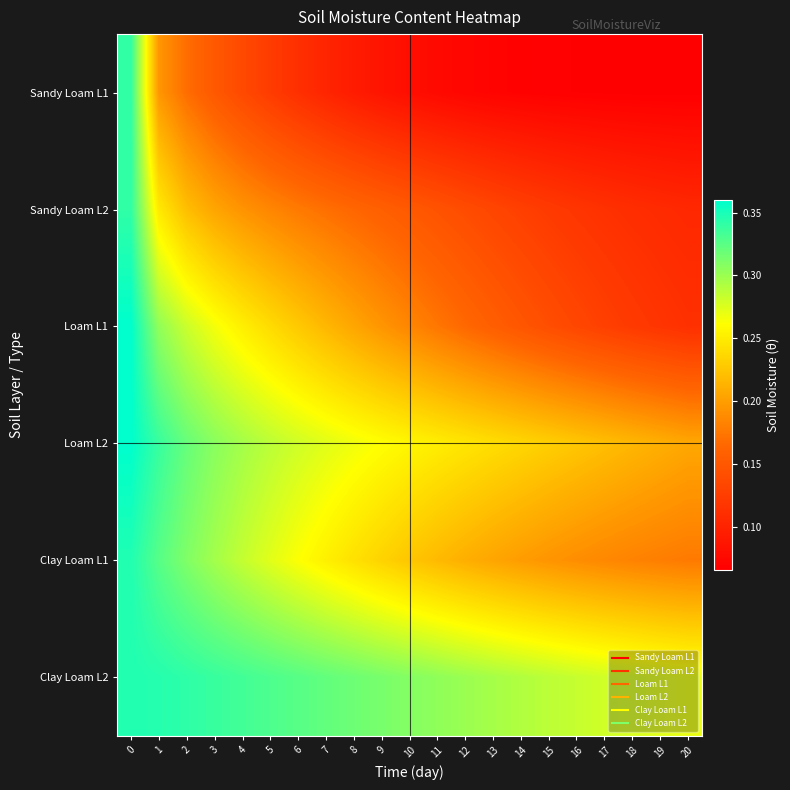

Which has a higher value, 1 or 9?

1